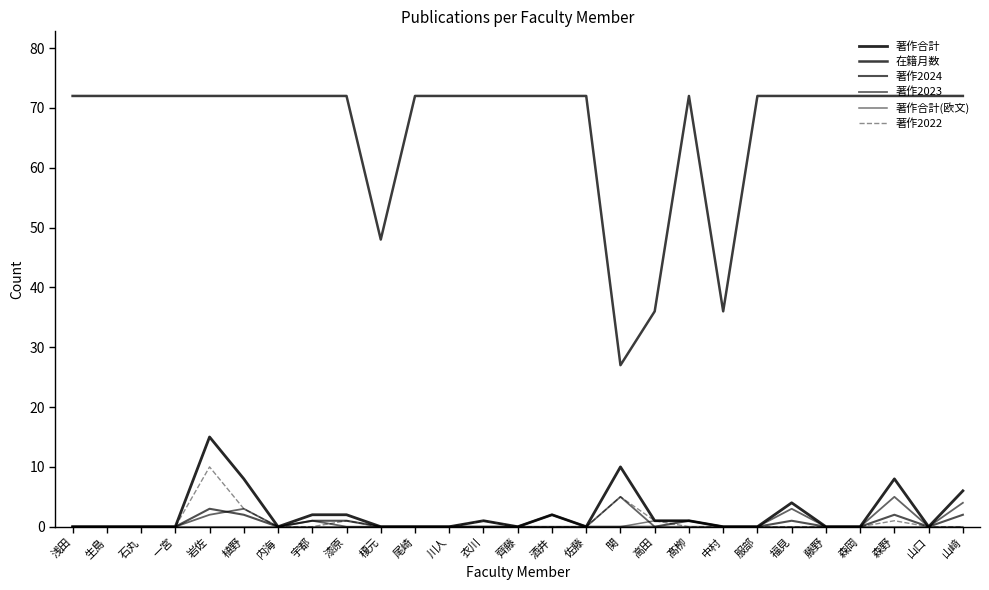

How many lines are shown in the chart?

6